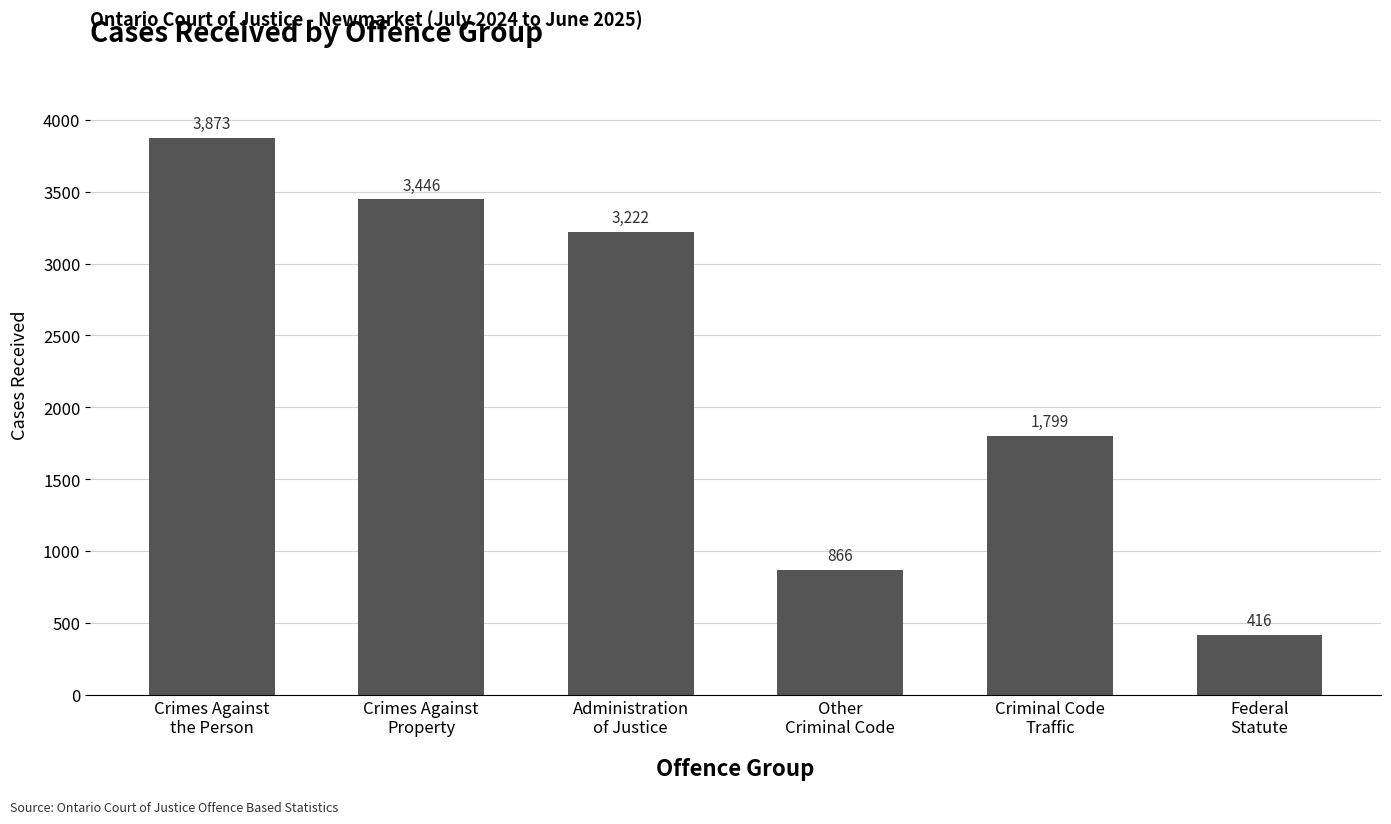

Reading left to right, extract all data points from this chart.

Crimes Against
the Person=3873	Crimes Against
Property=3446	Administration
of Justice=3222	Other
Criminal Code=866	Criminal Code
Traffic=1799	Federal
Statute=416